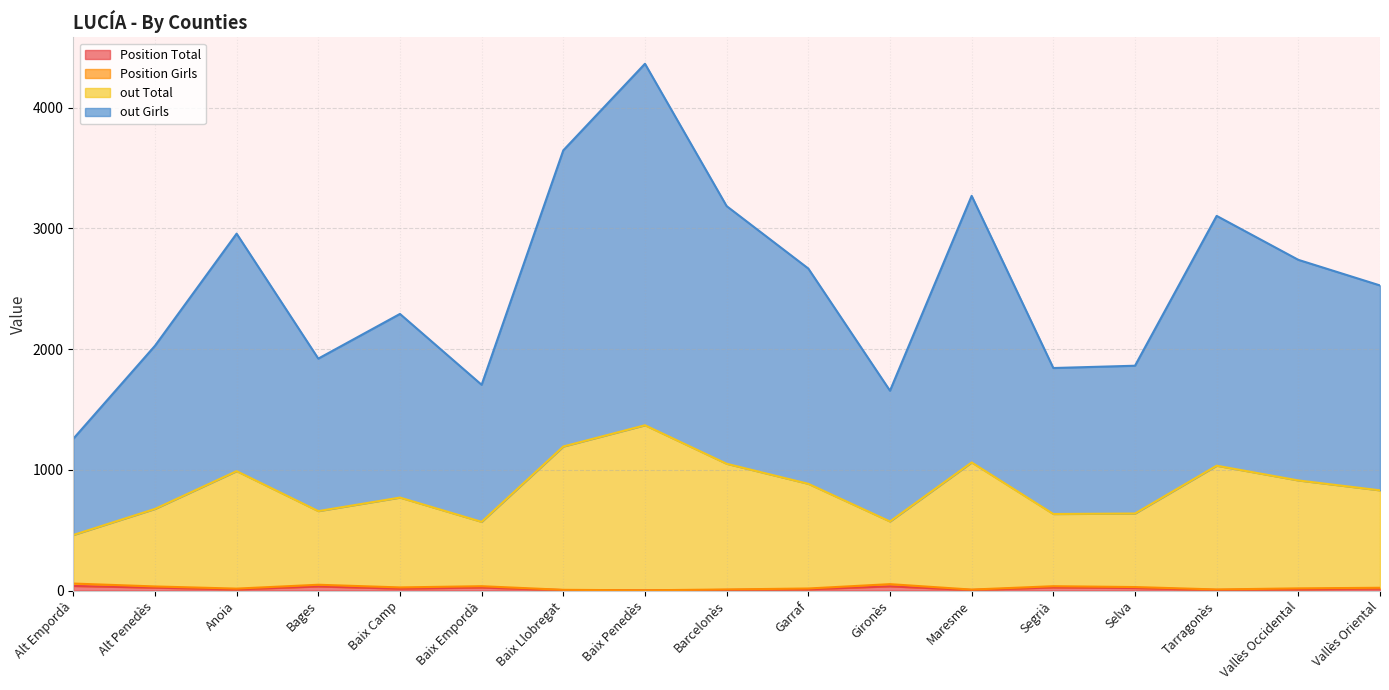

What is the label of the 15th point from the left?

Tarragonès